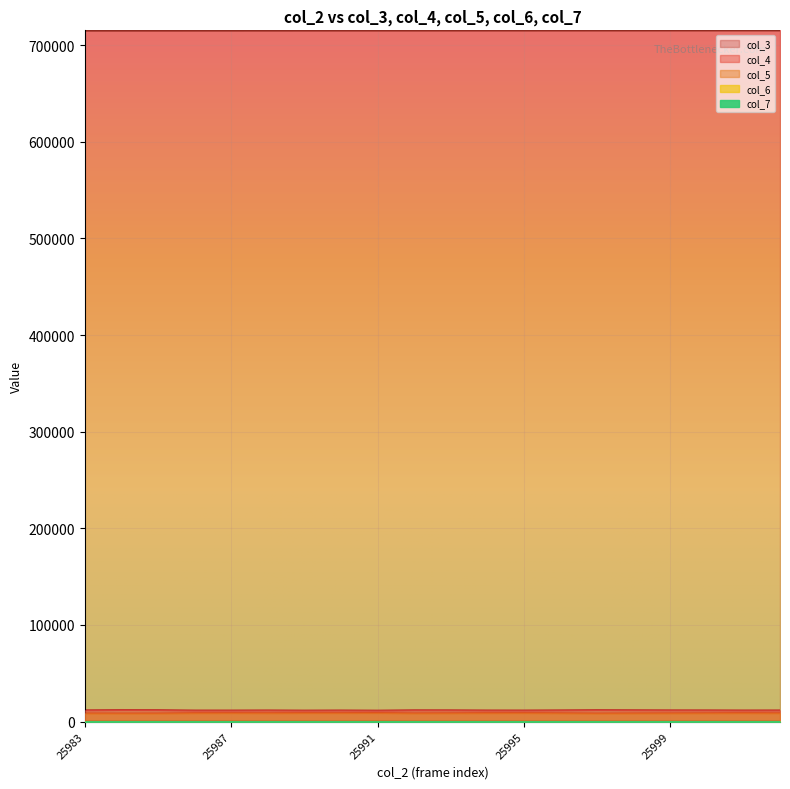

At which label does col_4 reach its minimum?

25991